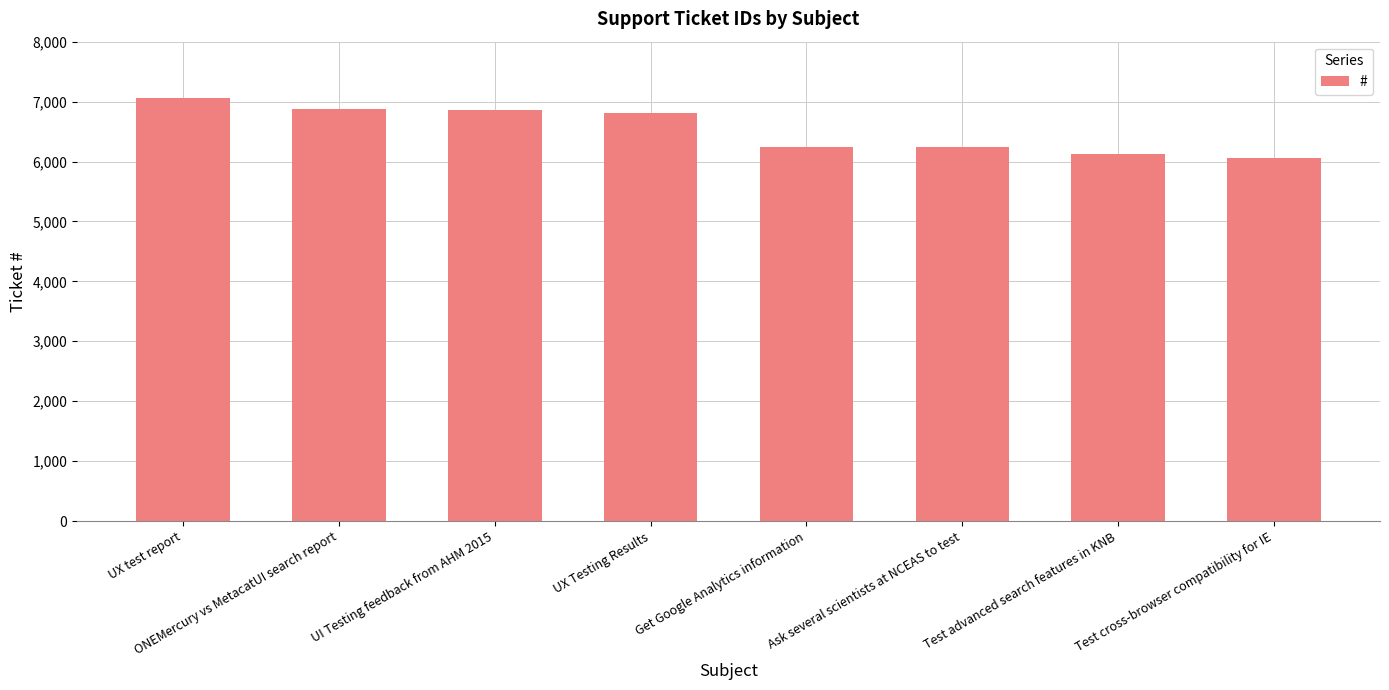

What is the greatest value displayed?

7066